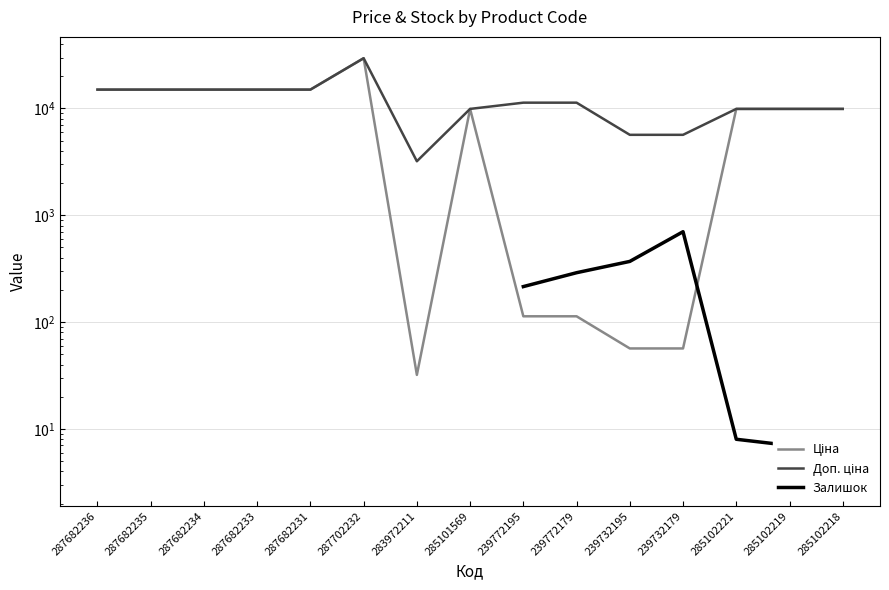

True or false: Доп. ціна has a value of 15019.2 at 287682235.

True